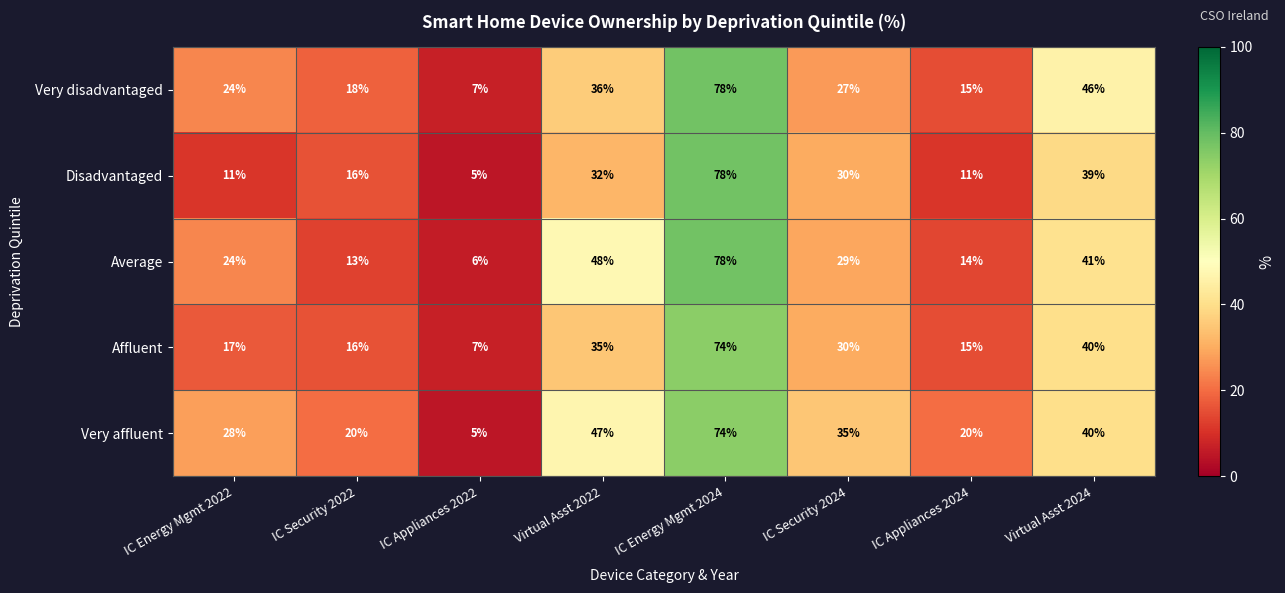

Where does the Disadvantaged series first go above 30?

Virtual Asst 2022